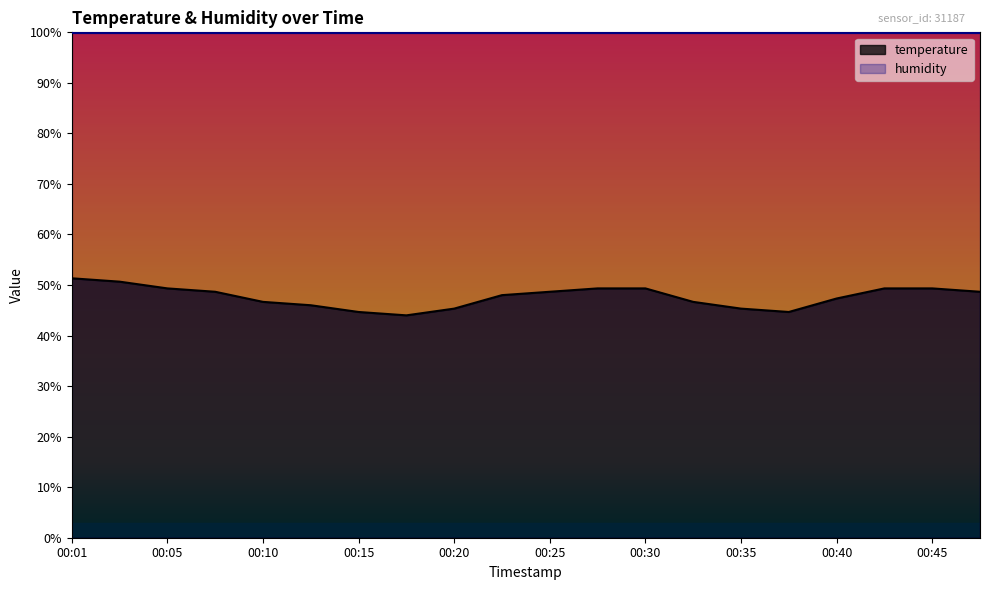

What is the maximum value shown in the chart?

51.3